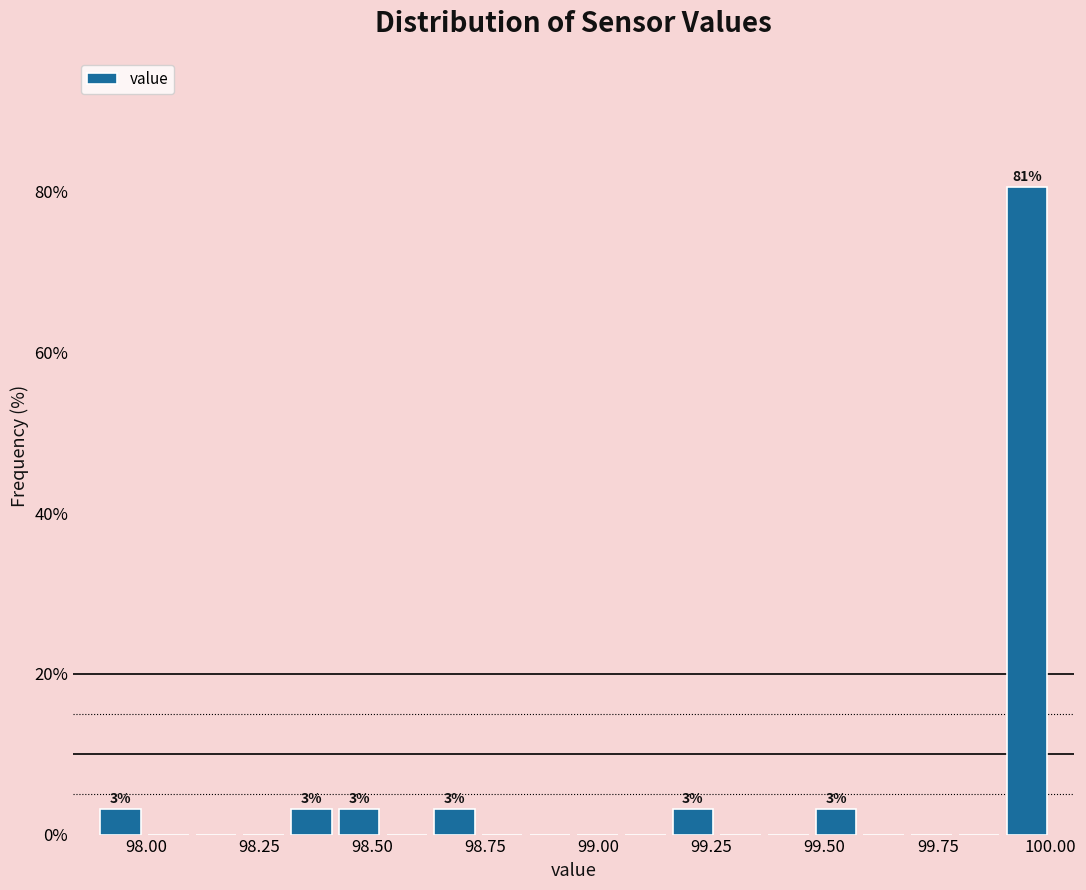

Read against the x-axis, roughly where is the centre of the tallest bar?

99.95